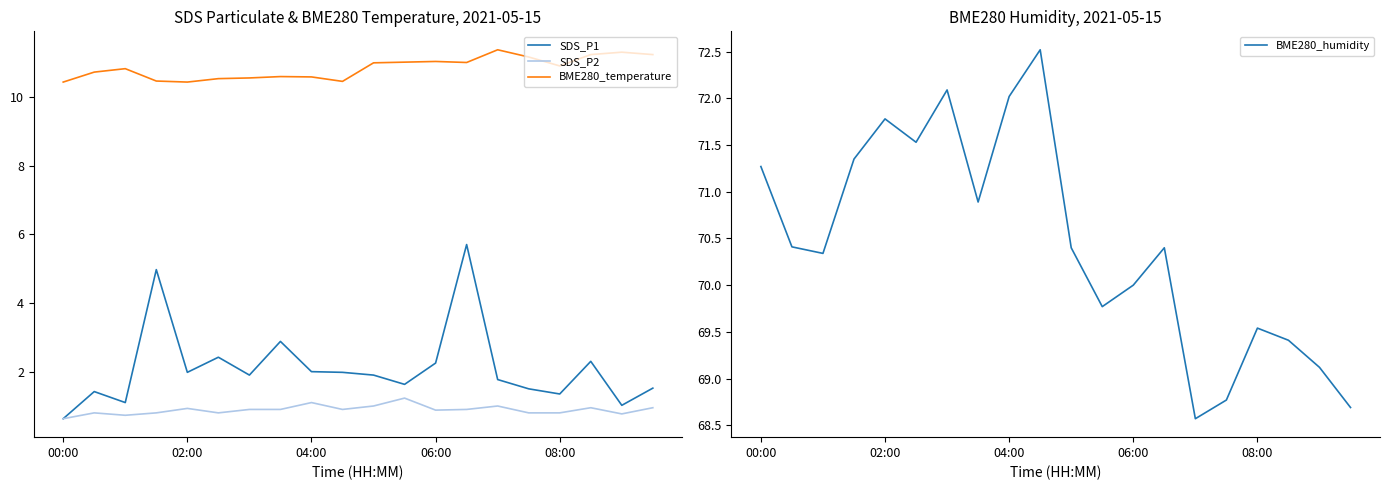

What is the maximum value for SDS_P1?

5.7